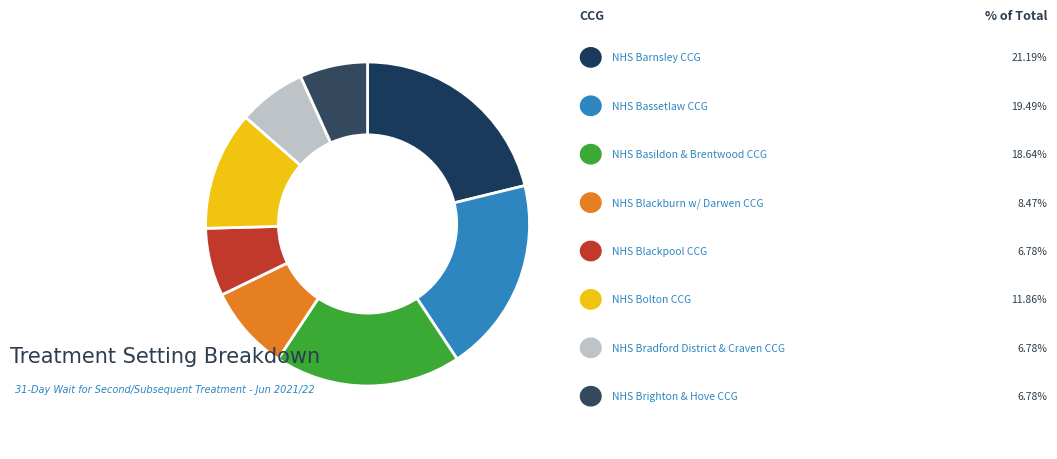

What is the largest slice in the pie chart?

NHS BARNSLEY CCG